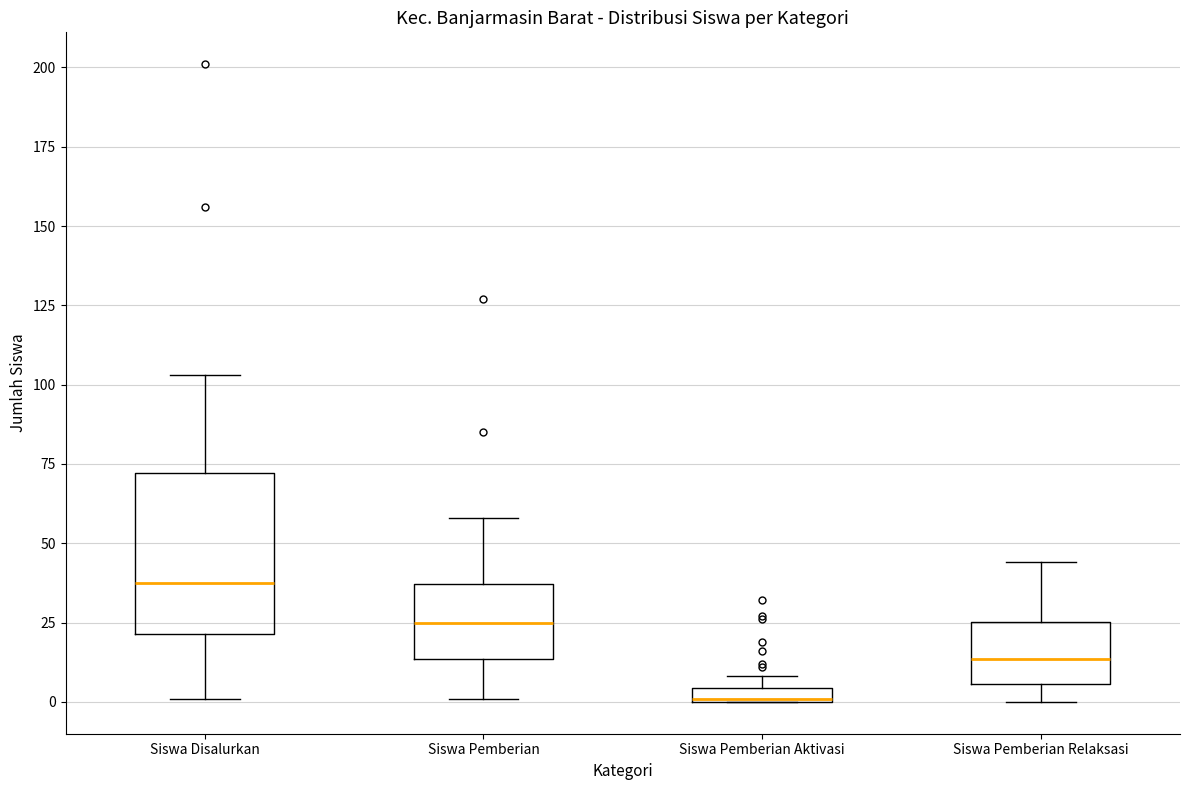

Which box's median line is the highest?

Siswa Disalurkan